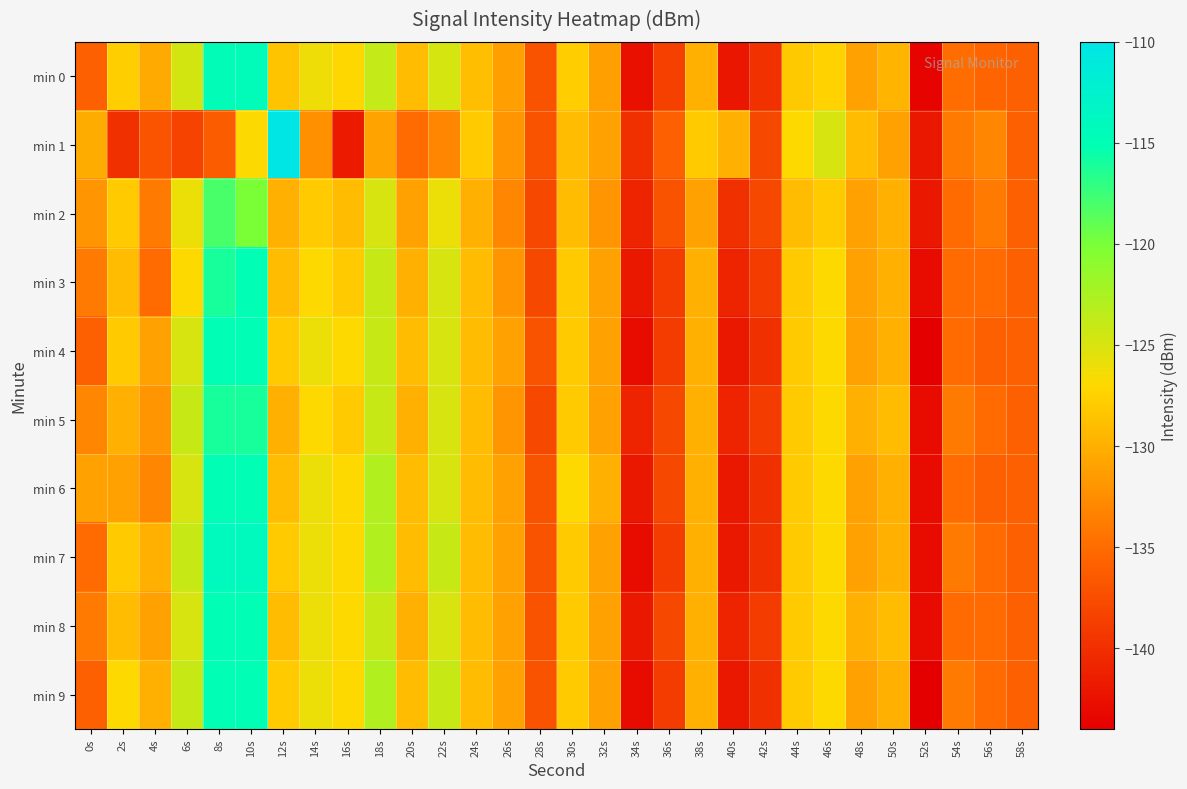

Reading left to right, extract all data points from this chart.

min 0: 0s=-136.0	2s=-127.7	4s=-130.4	6s=-124.6	8s=-114.8	10s=-114.6	12s=-128.5	14s=-126.1	16s=-127.1	18s=-123.8	20s=-129.1	22s=-124.8	24s=-129.0	26s=-131.2	28s=-137.1	30s=-127.8	32s=-131.1	34s=-142.6	36s=-138.7	38s=-130.0	40s=-142.0	42s=-139.8	44s=-128.2	46s=-127.5	48s=-131.0	50s=-129.6	52s=-143.6	54s=-134.9	56s=-135.5	58s=-136.0
min 1: 0s=-130.3	2s=-140.0	4s=-136.8	6s=-138.2	8s=-136.3	10s=-126.7	12s=-110.2	14s=-132.2	16s=-141.7	18s=-130.9	20s=-135.0	22s=-133.0	24s=-128.0	26s=-132.0	28s=-137.0	30s=-129.0	32s=-131.0	34s=-140.0	36s=-136.0	38s=-128.0	40s=-130.0	42s=-138.0	44s=-127.0	46s=-125.0	48s=-129.0	50s=-131.0	52s=-142.0	54s=-134.0	56s=-133.0	58s=-136.0
min 2: 0s=-132.0	2s=-128.0	4s=-134.0	6s=-126.0	8s=-118.0	10s=-120.0	12s=-130.0	14s=-128.0	16s=-129.0	18s=-125.0	20s=-131.0	22s=-126.0	24s=-130.0	26s=-133.0	28s=-138.0	30s=-129.0	32s=-132.0	34s=-141.0	36s=-137.0	38s=-131.0	40s=-140.0	42s=-138.0	44s=-129.0	46s=-128.0	48s=-131.0	50s=-130.0	52s=-142.0	54s=-135.0	56s=-134.0	58s=-136.0
min 3: 0s=-134.0	2s=-129.0	4s=-135.0	6s=-127.0	8s=-116.0	10s=-115.0	12s=-129.0	14s=-127.0	16s=-128.0	18s=-124.0	20s=-130.0	22s=-125.0	24s=-129.0	26s=-132.0	28s=-138.0	30s=-128.0	32s=-131.0	34s=-142.0	36s=-139.0	38s=-130.0	40s=-141.0	42s=-139.0	44s=-128.0	46s=-127.0	48s=-131.0	50s=-130.0	52s=-143.0	54s=-135.0	56s=-135.0	58s=-136.0
min 4: 0s=-136.0	2s=-128.0	4s=-131.0	6s=-125.0	8s=-115.0	10s=-115.0	12s=-128.0	14s=-126.0	16s=-127.0	18s=-124.0	20s=-129.0	22s=-125.0	24s=-129.0	26s=-131.0	28s=-137.0	30s=-128.0	32s=-131.0	34s=-143.0	36s=-139.0	38s=-130.0	40s=-142.0	42s=-140.0	44s=-128.0	46s=-127.0	48s=-131.0	50s=-130.0	52s=-144.0	54s=-135.0	56s=-136.0	58s=-136.0
min 5: 0s=-133.0	2s=-130.0	4s=-132.0	6s=-124.0	8s=-116.0	10s=-116.0	12s=-130.0	14s=-127.0	16s=-128.0	18s=-124.0	20s=-130.0	22s=-125.0	24s=-129.0	26s=-132.0	28s=-138.0	30s=-128.0	32s=-131.0	34s=-141.0	36s=-138.0	38s=-130.0	40s=-141.0	42s=-139.0	44s=-128.0	46s=-127.0	48s=-130.0	50s=-129.0	52s=-143.0	54s=-134.0	56s=-135.0	58s=-136.0
min 6: 0s=-131.0	2s=-131.0	4s=-133.0	6s=-125.0	8s=-115.0	10s=-115.0	12s=-129.0	14s=-126.0	16s=-127.0	18s=-123.0	20s=-129.0	22s=-125.0	24s=-129.0	26s=-131.0	28s=-137.0	30s=-127.0	32s=-130.0	34s=-142.0	36s=-138.0	38s=-130.0	40s=-142.0	42s=-140.0	44s=-128.0	46s=-127.0	48s=-131.0	50s=-130.0	52s=-143.0	54s=-135.0	56s=-136.0	58s=-136.0
min 7: 0s=-135.0	2s=-128.0	4s=-130.0	6s=-124.0	8s=-114.0	10s=-114.0	12s=-128.0	14s=-126.0	16s=-127.0	18s=-123.0	20s=-129.0	22s=-124.0	24s=-129.0	26s=-131.0	28s=-137.0	30s=-128.0	32s=-131.0	34s=-143.0	36s=-139.0	38s=-130.0	40s=-142.0	42s=-140.0	44s=-128.0	46s=-127.0	48s=-131.0	50s=-130.0	52s=-143.0	54s=-134.0	56s=-135.0	58s=-136.0
min 8: 0s=-134.0	2s=-129.0	4s=-131.0	6s=-125.0	8s=-115.0	10s=-115.0	12s=-129.0	14s=-126.0	16s=-127.0	18s=-124.0	20s=-130.0	22s=-125.0	24s=-129.0	26s=-131.0	28s=-137.0	30s=-128.0	32s=-131.0	34s=-142.0	36s=-138.0	38s=-130.0	40s=-141.0	42s=-139.0	44s=-128.0	46s=-127.0	48s=-130.0	50s=-129.0	52s=-143.0	54s=-135.0	56s=-135.0	58s=-136.0
min 9: 0s=-136.0	2s=-127.0	4s=-130.0	6s=-124.0	8s=-115.0	10s=-115.0	12s=-128.0	14s=-126.0	16s=-127.0	18s=-123.0	20s=-129.0	22s=-124.0	24s=-129.0	26s=-131.0	28s=-137.0	30s=-128.0	32s=-131.0	34s=-143.0	36s=-139.0	38s=-130.0	40s=-142.0	42s=-140.0	44s=-128.0	46s=-127.0	48s=-131.0	50s=-130.0	52s=-144.0	54s=-134.0	56s=-135.0	58s=-136.0